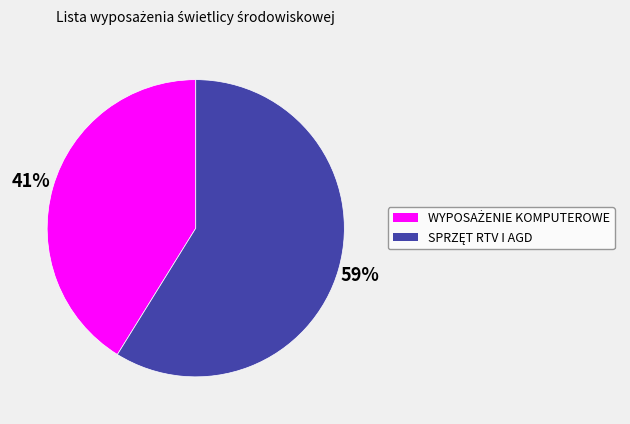

Does any single category account for the majority?

Yes